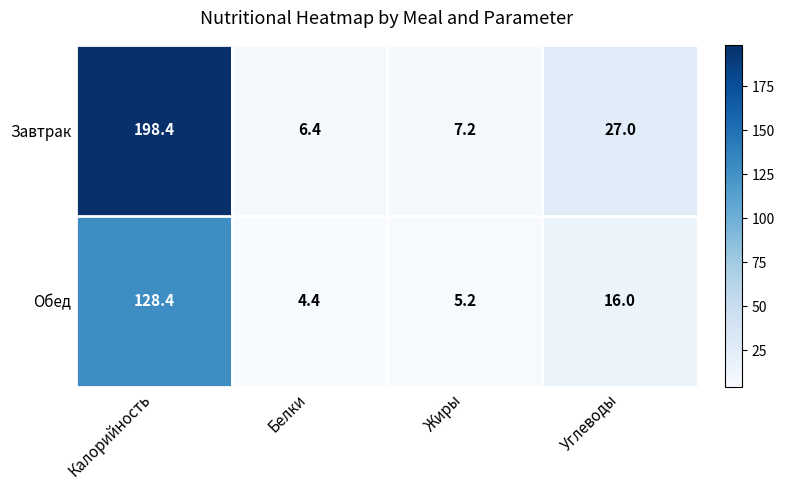

At which category does the chart reach its minimum across all series?

Белки